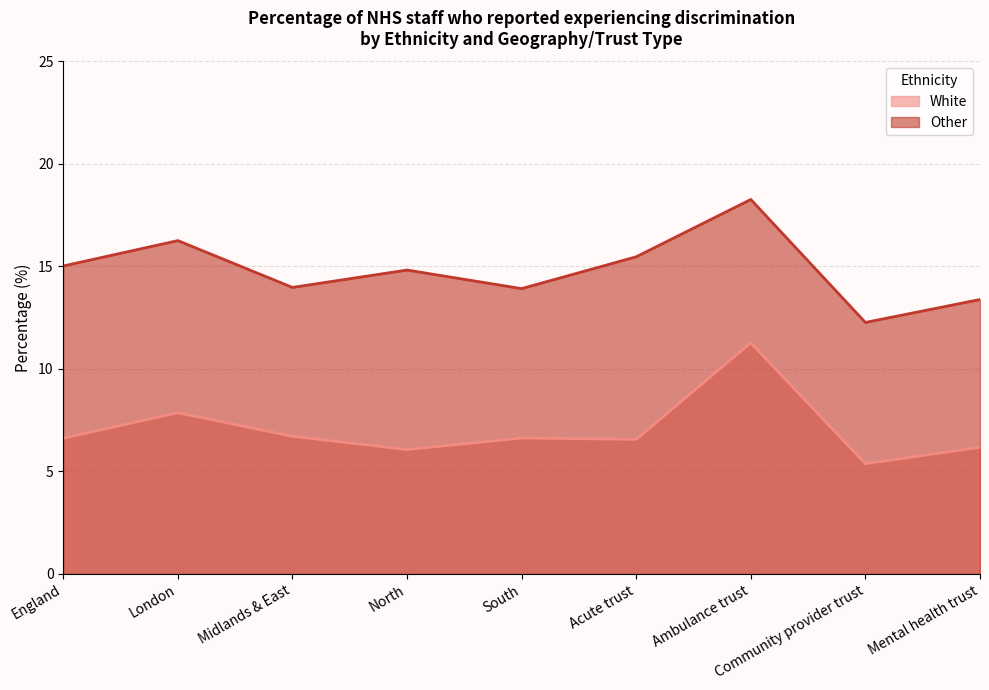

What is the label of the 1st point from the left?

England